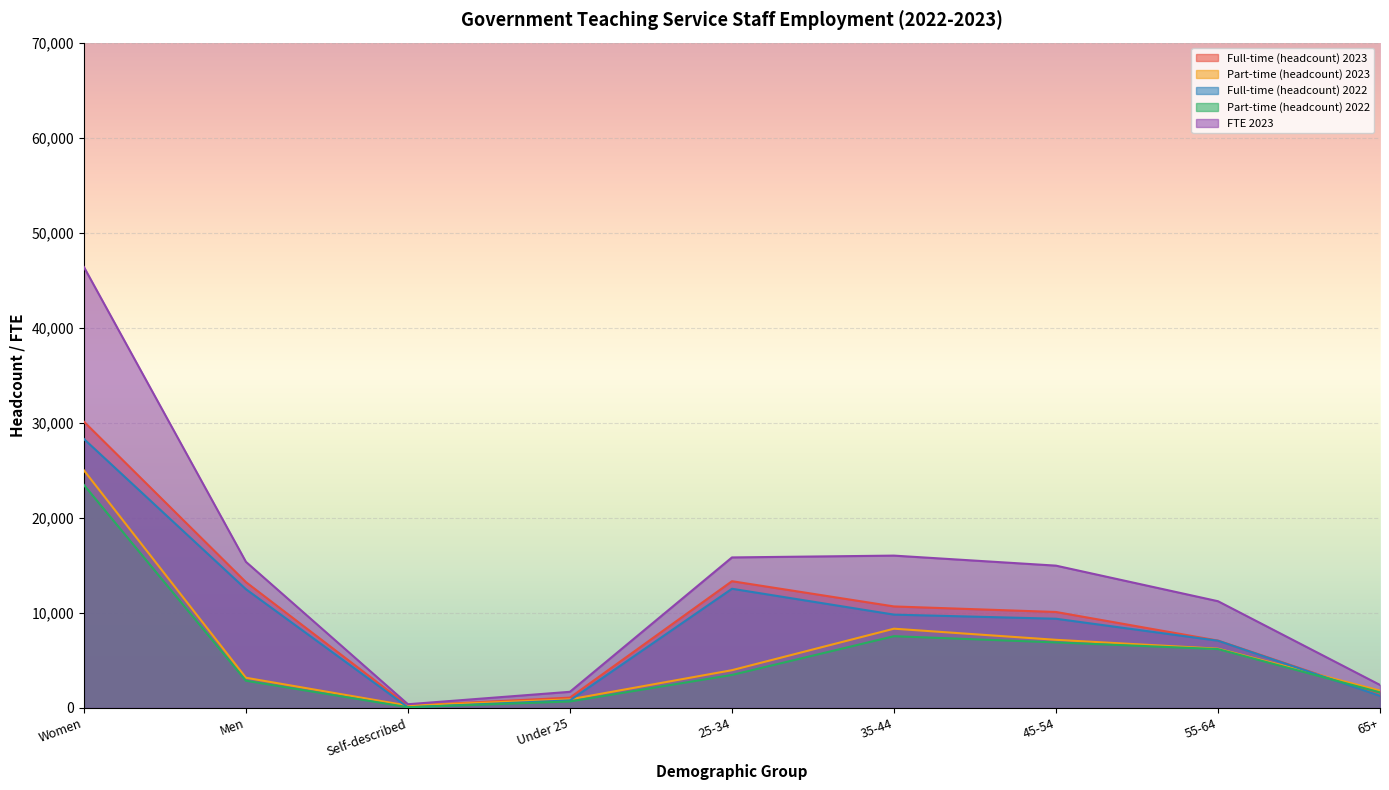

How many lines are shown in the chart?

5